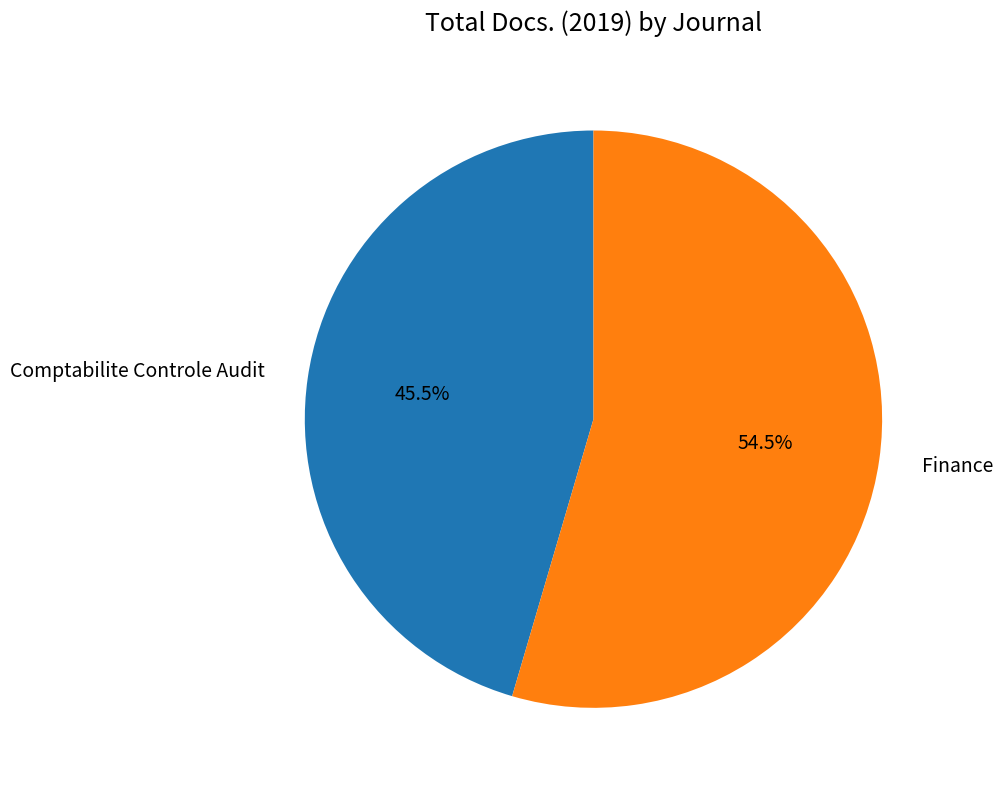

What is the largest slice in the pie chart?

Finance